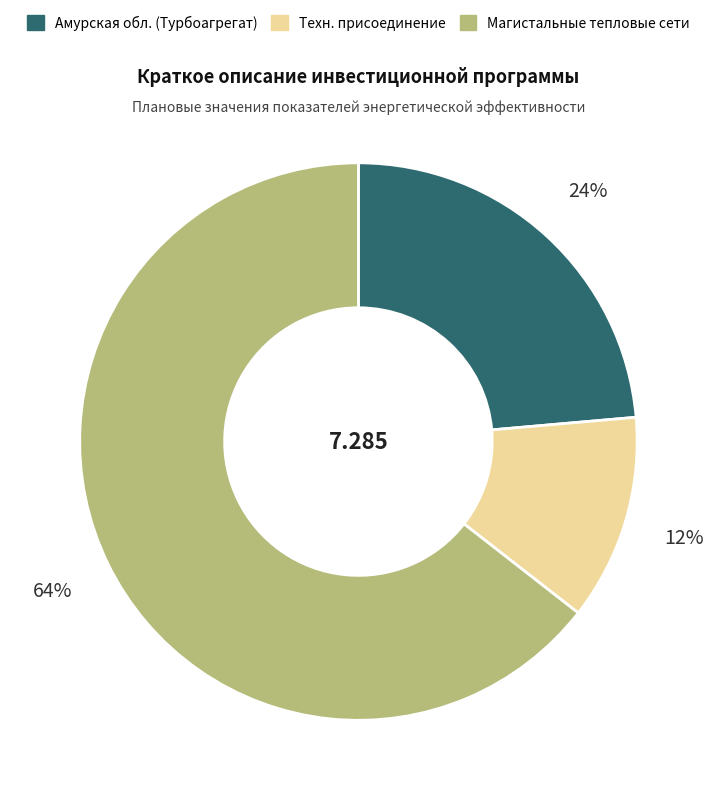

How many slices are in this pie chart?

3